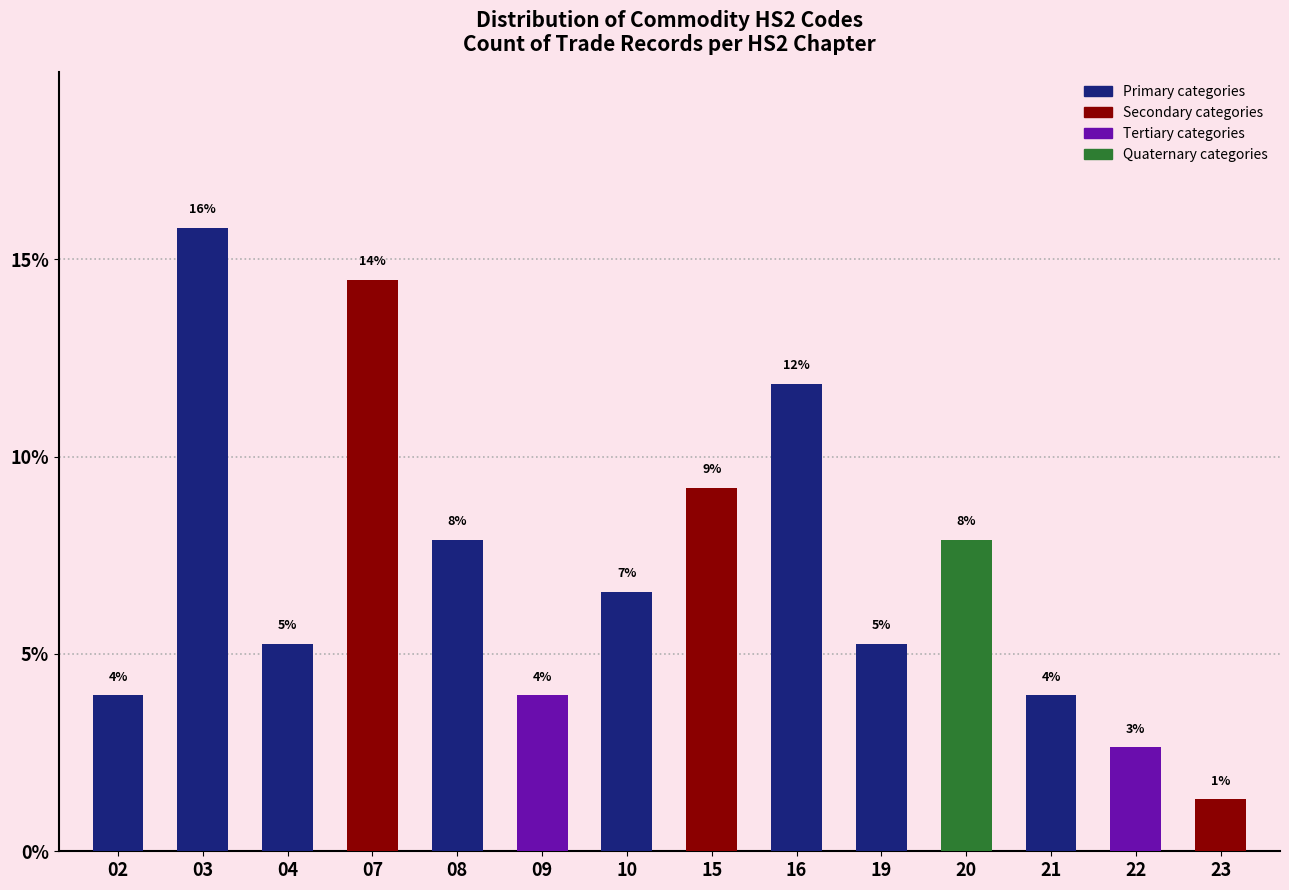

How many bars are there in total?

14